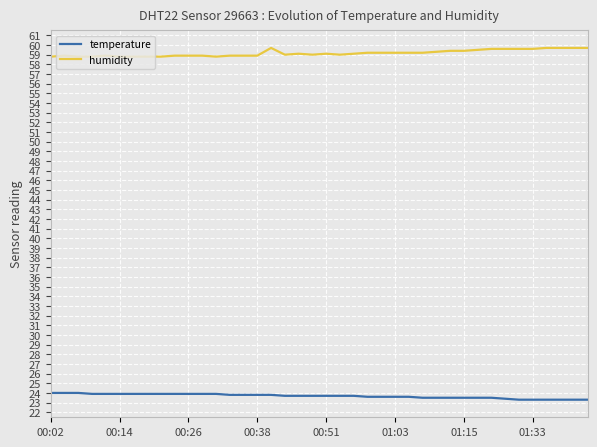

What is the difference between the maximum and minimum values in the humidity series?

0.9